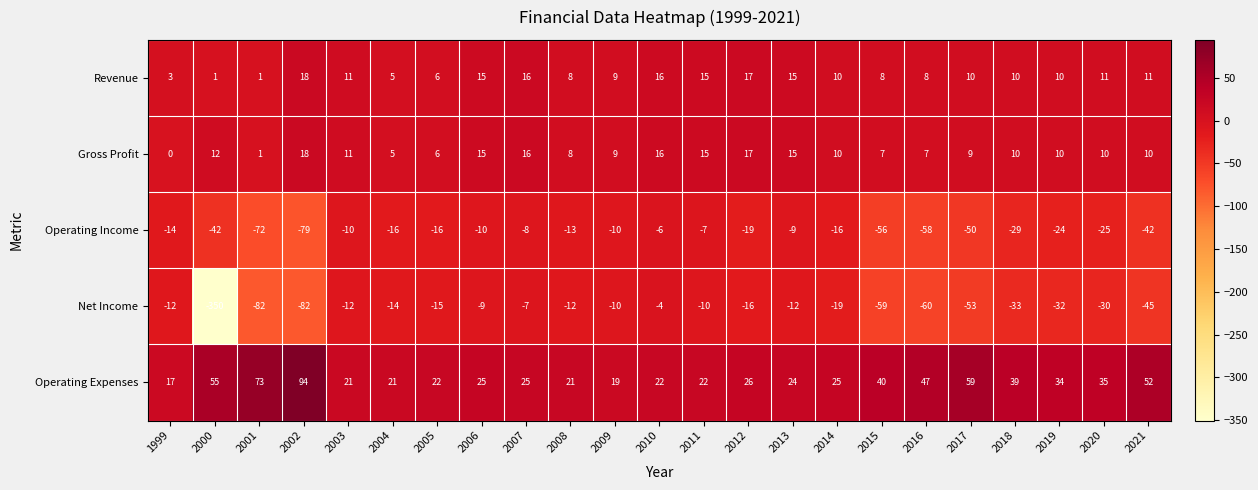

What is the difference between the maximum and minimum values in the Gross Profit series?

18